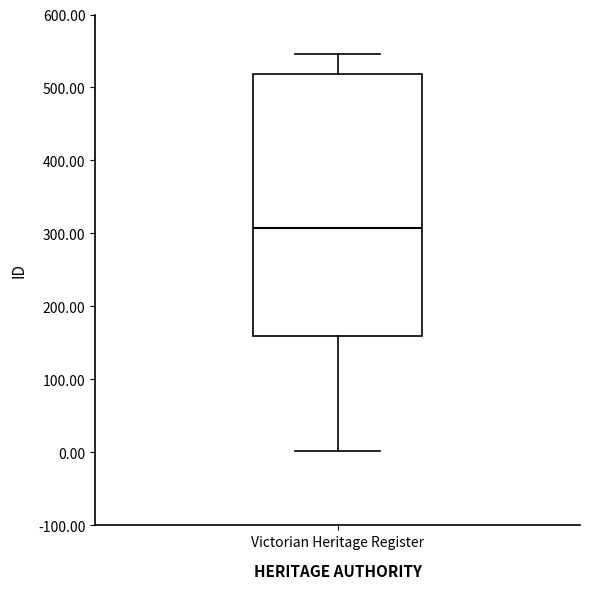

Where is the upper edge of the box for Victorian Heritage Register on the y-axis? The values are not printed on the chart, so give them approximately, as read against the axis.

520